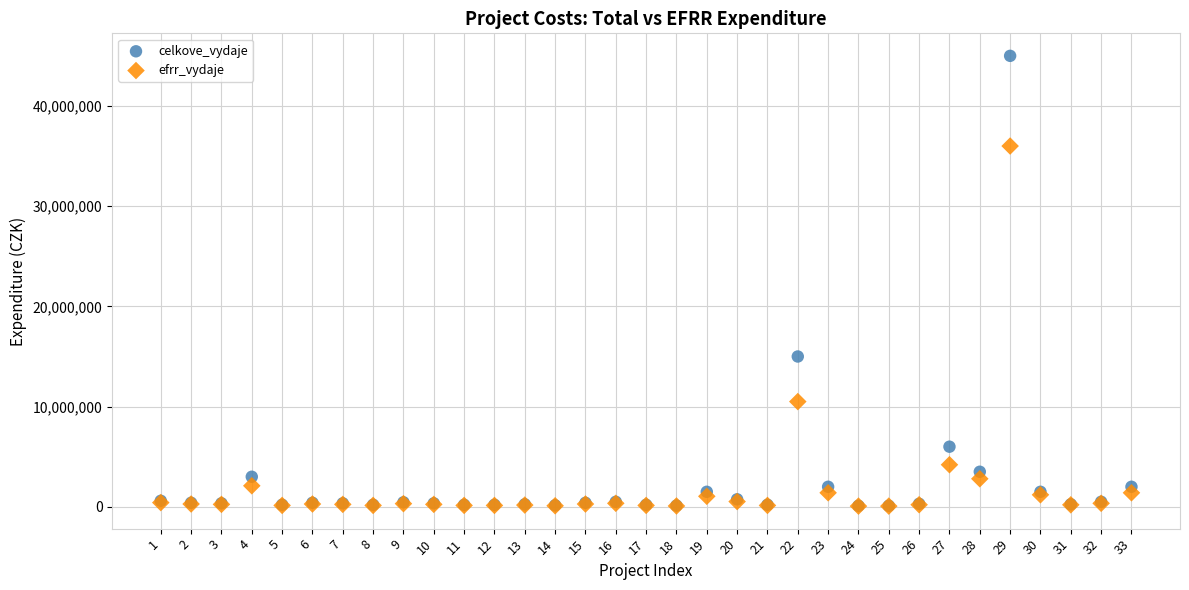

What are all the series names shown in the legend?

celkove_vydaje, efrr_vydaje